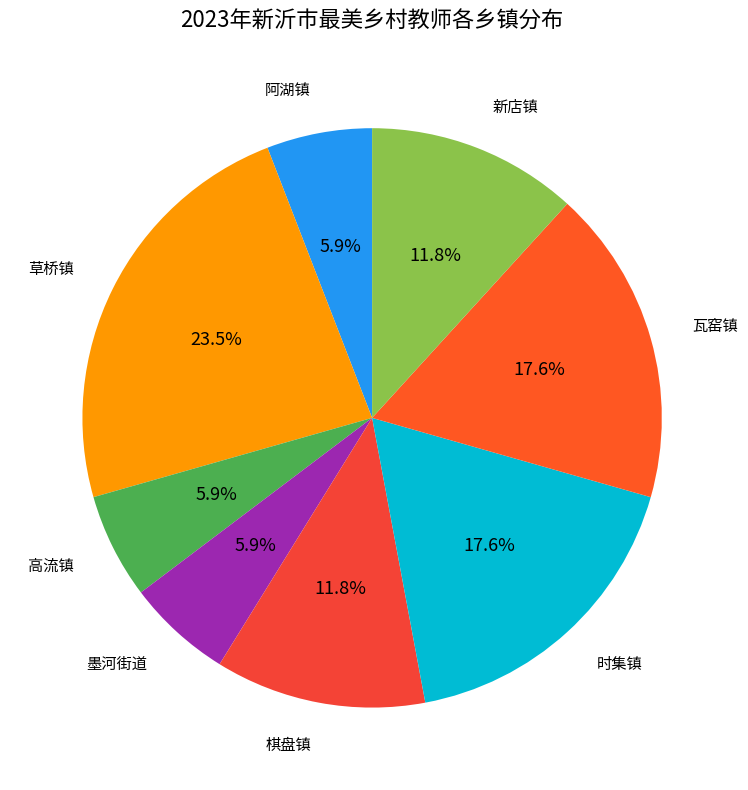

Count the number of slices in the pie.

8